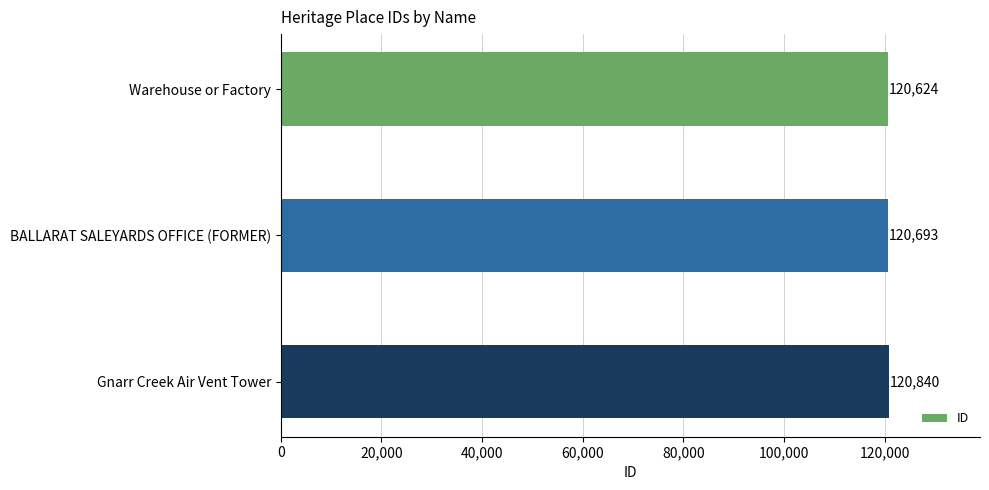

At which label is the value closest to 120732?

BALLARAT SALEYARDS OFFICE (FORMER)